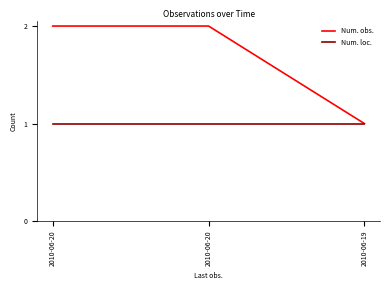

How many values in the Num. obs. series are below 2?

1